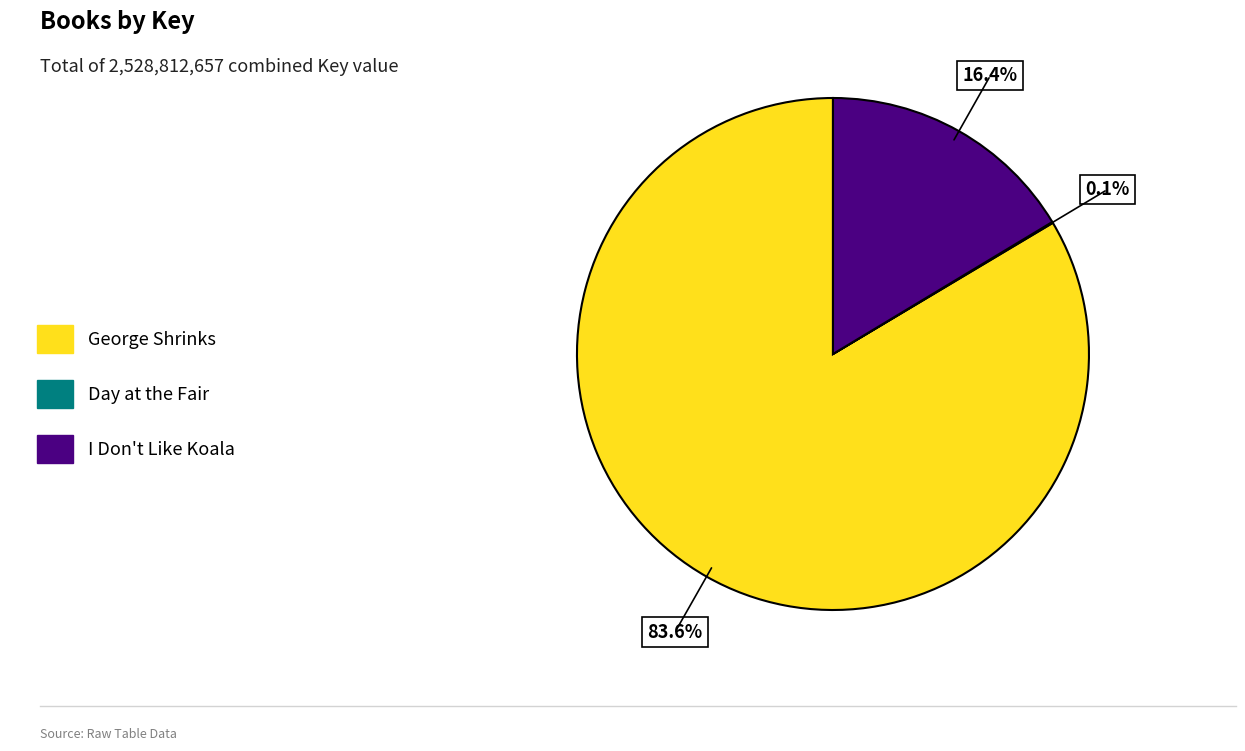

Does George Shrinks account for over 50% of the chart?

Yes